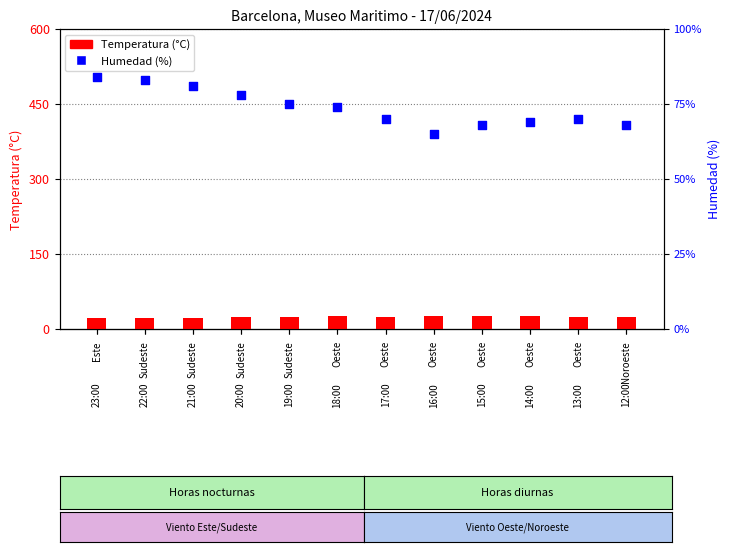

Which series contains the highest Y value?

Humedad (%)